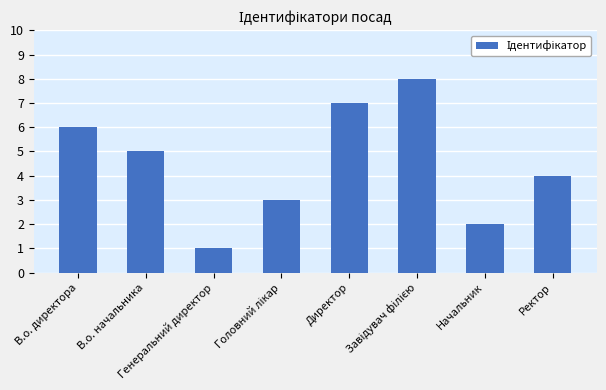

Is it true that the value at В.о. директора is 6?

True